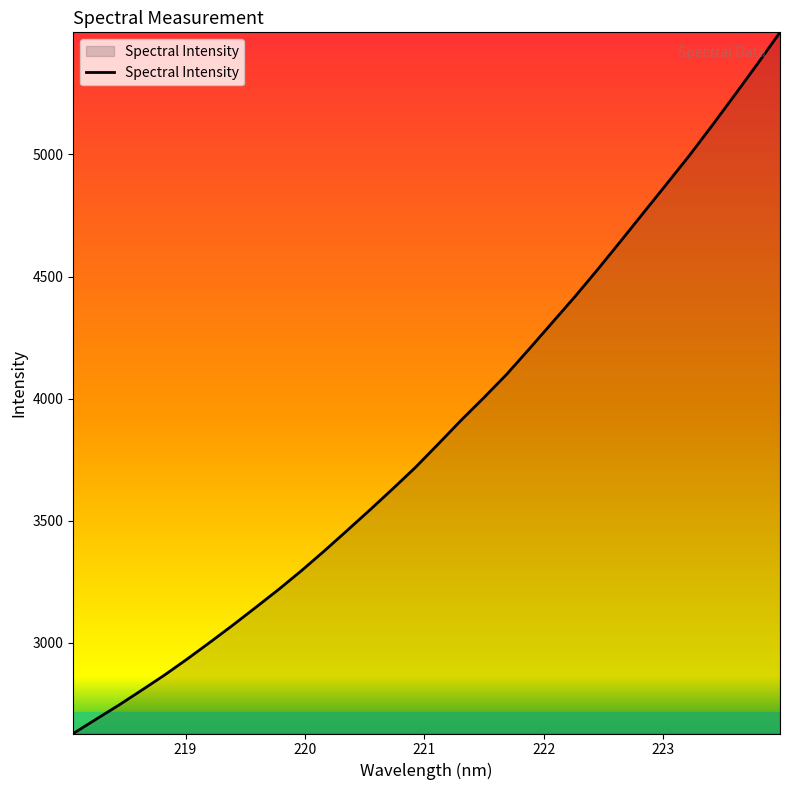

What is the sum of all values?

123928.3